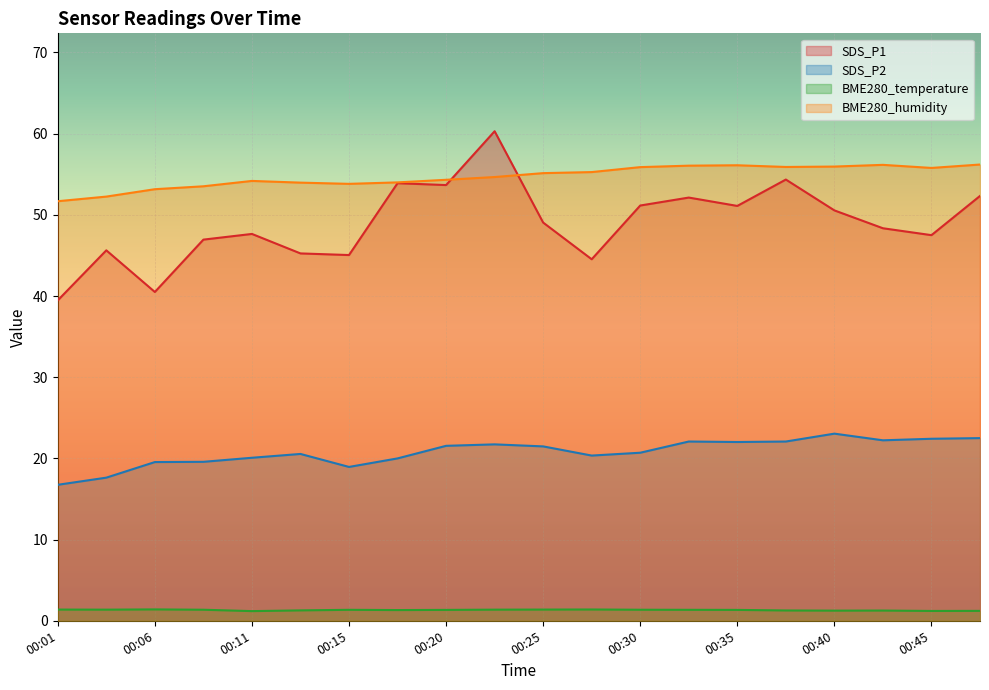

Where is the first local minimum for BME280_temperature?

00:03